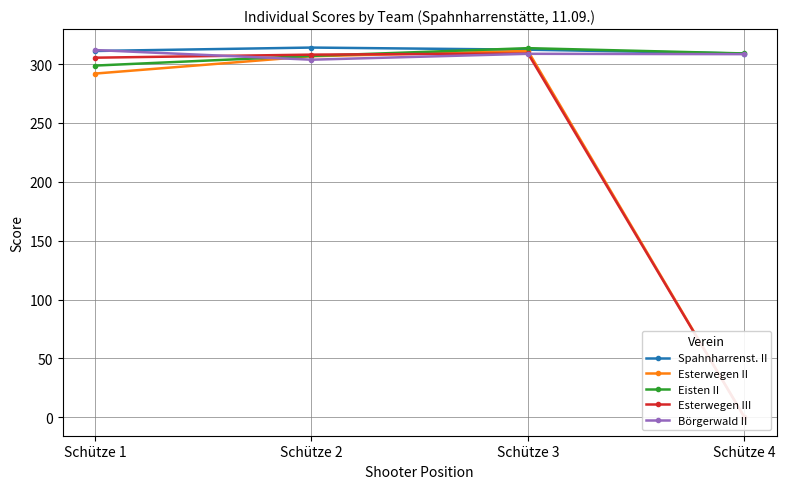

How many lines are shown in the chart?

5